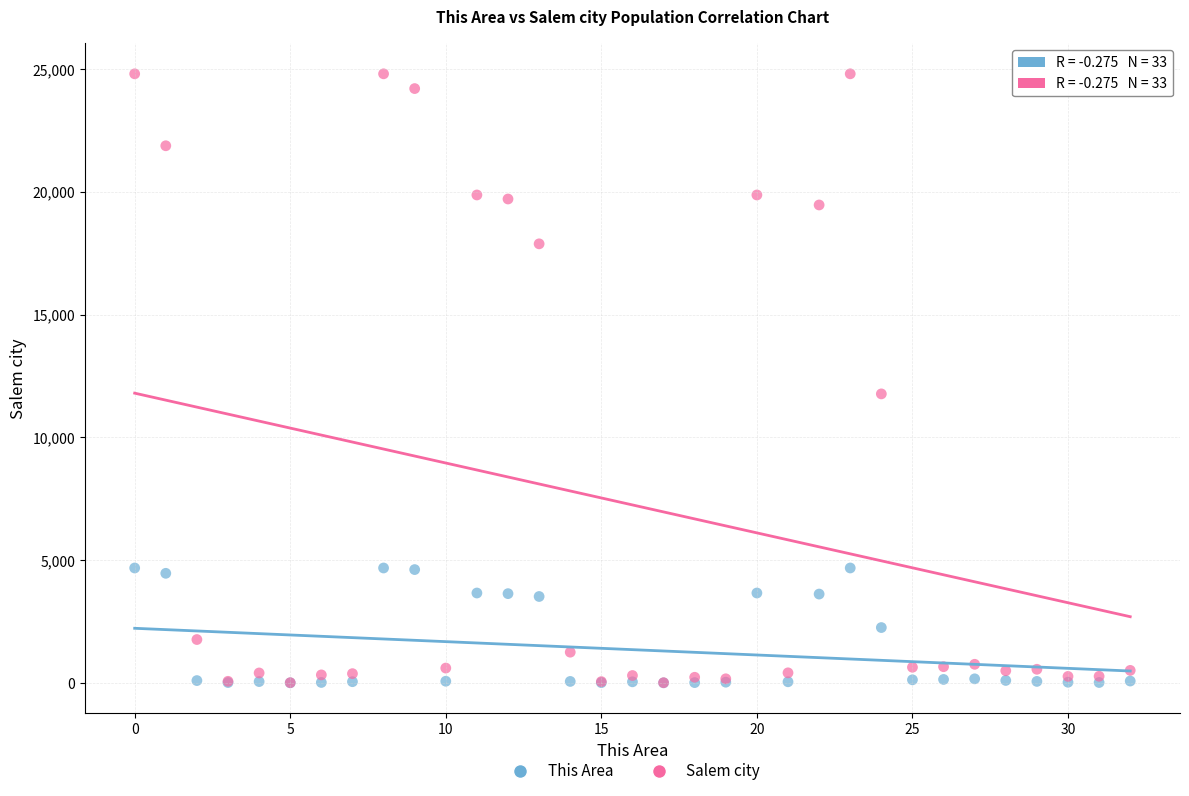

Which series has the largest Y range (max minus min)?

Salem city